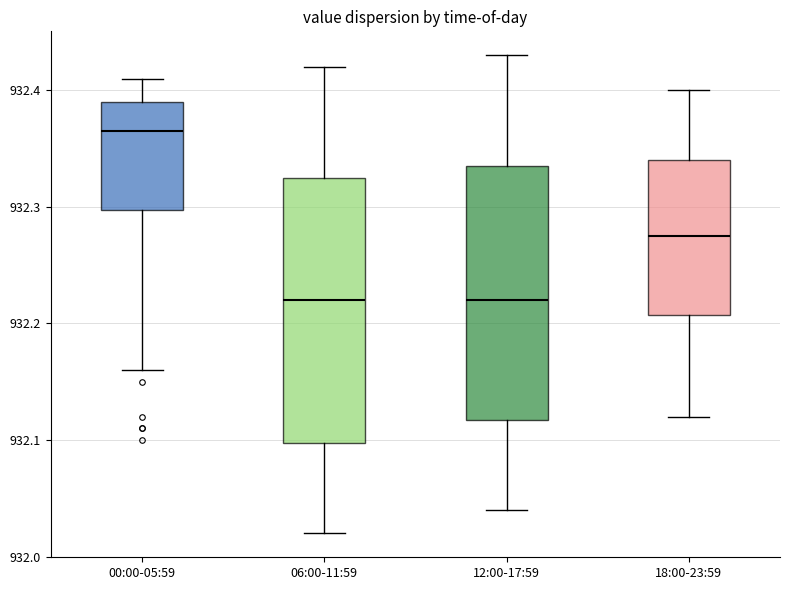

Reading left to right, read every box against the y-axis: the position of its median line, the range the box covers, and the ends of its whiskers. The values are not printed on the chart, so give them approximately, as read against the axis.

00:00-05:59: median 932.37, box 932.30 to 932.39, whiskers 932.16 to 932.41
06:00-11:59: median 932.22, box 932.10 to 932.33, whiskers 932.02 to 932.42
12:00-17:59: median 932.22, box 932.12 to 932.34, whiskers 932.04 to 932.43
18:00-23:59: median 932.28, box 932.21 to 932.34, whiskers 932.12 to 932.40